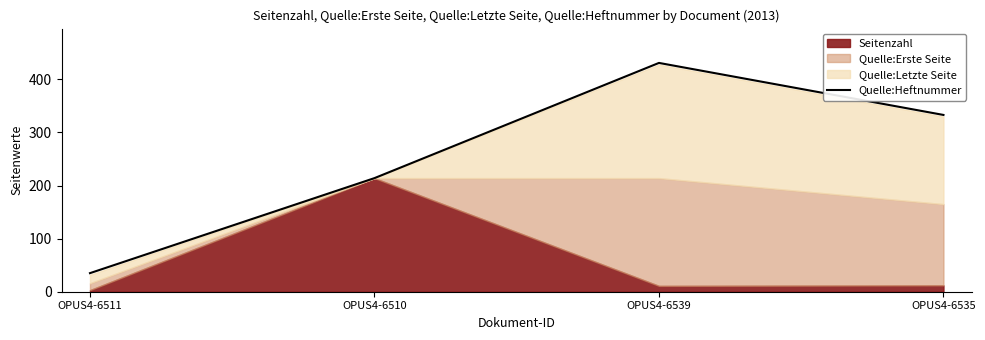

Where does the data first go above 333?

OPUS4-6539